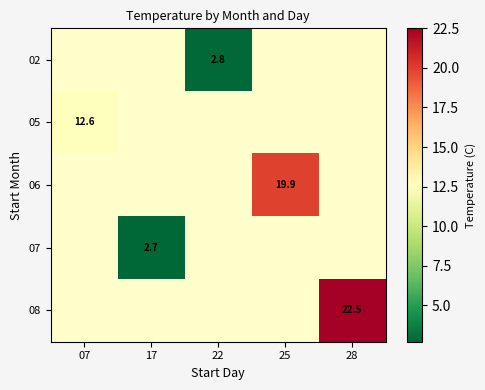

The 06 series shows 9.9 at 25. True or false?

False